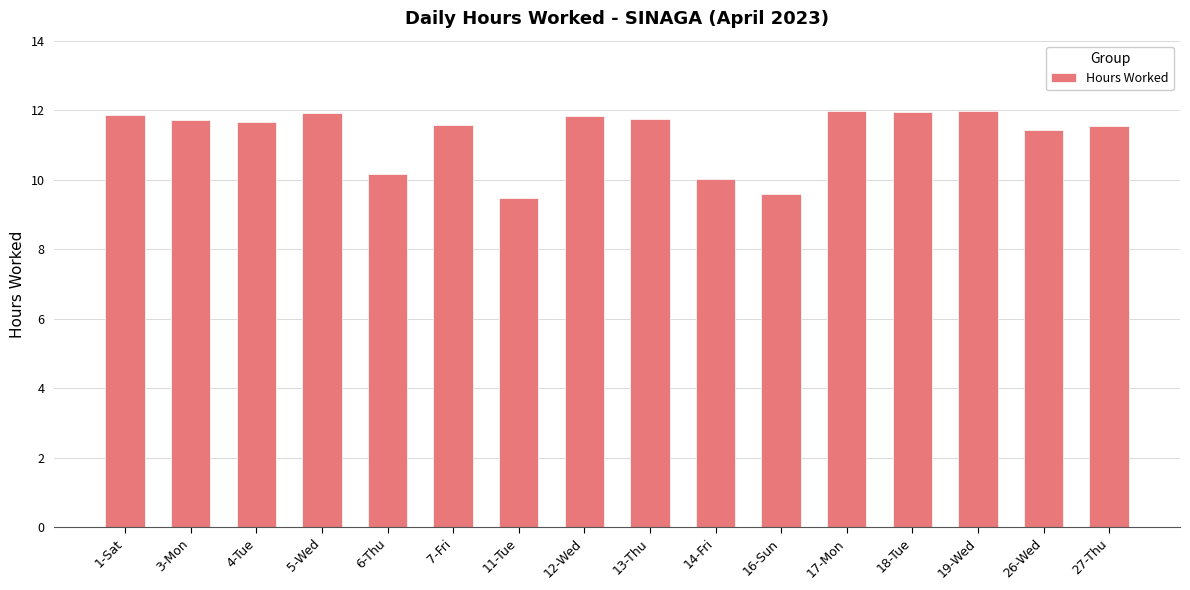

At which category does the chart reach its minimum across all series?

11-Tue